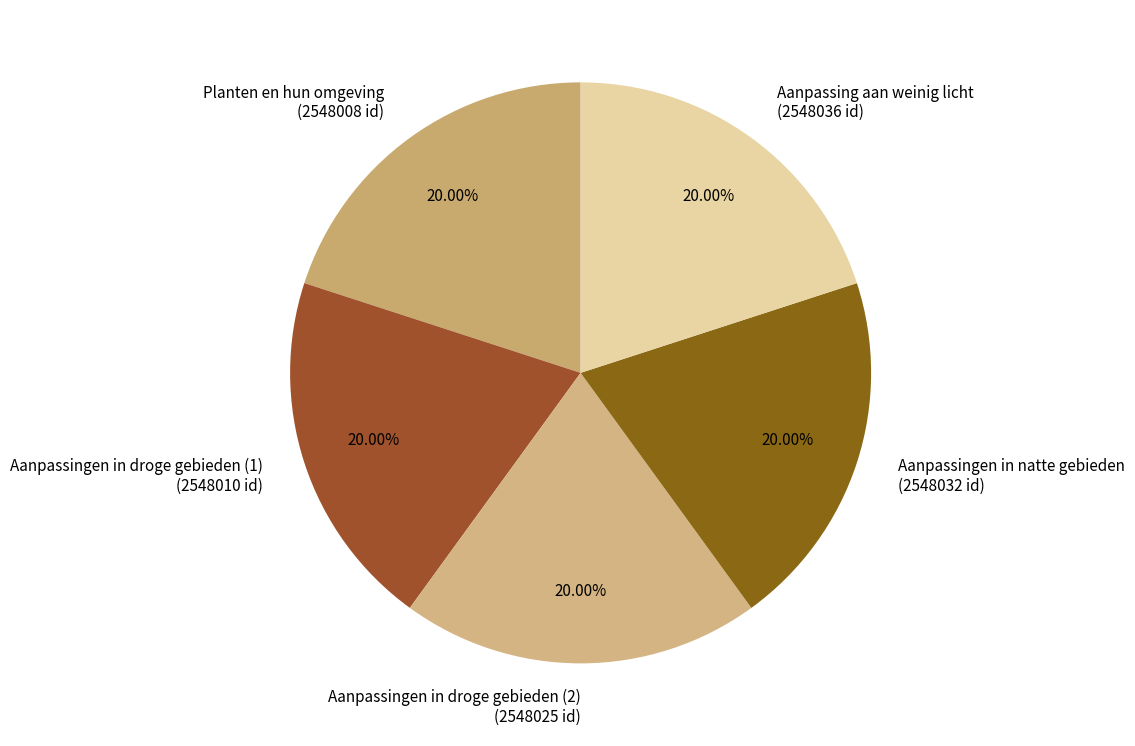

What percentage is the Aanpassingen in droge gebieden (1) slice, to the nearest percent?

20%